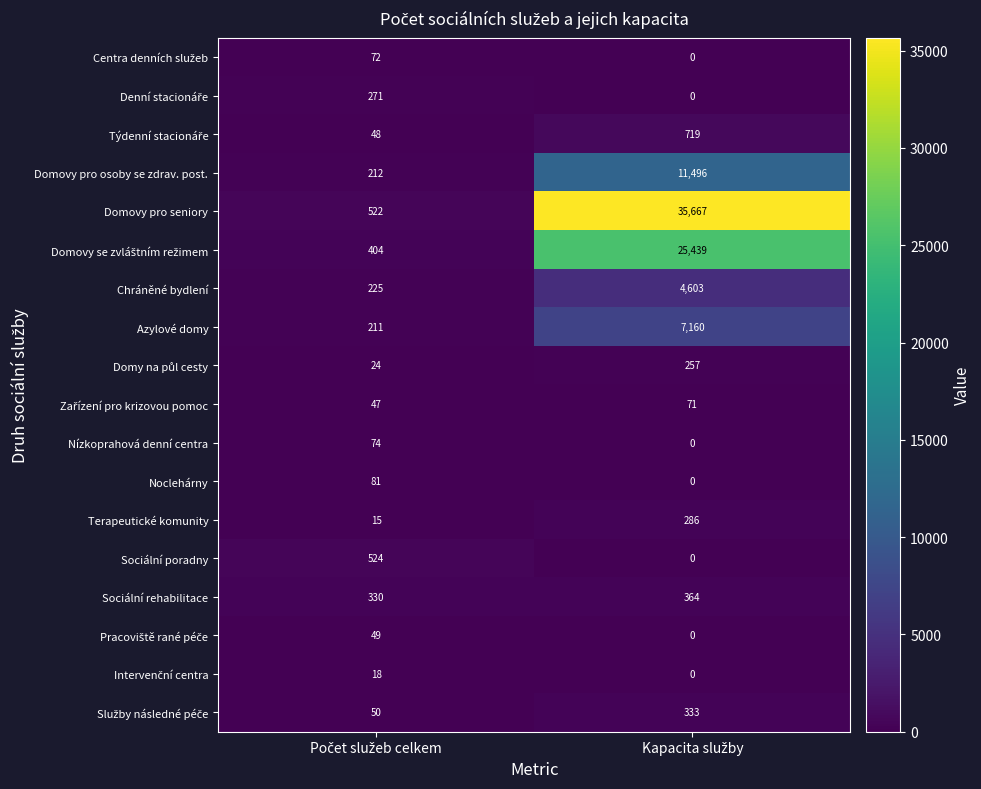

What is the sum of all Chráněné bydlení values?

4828